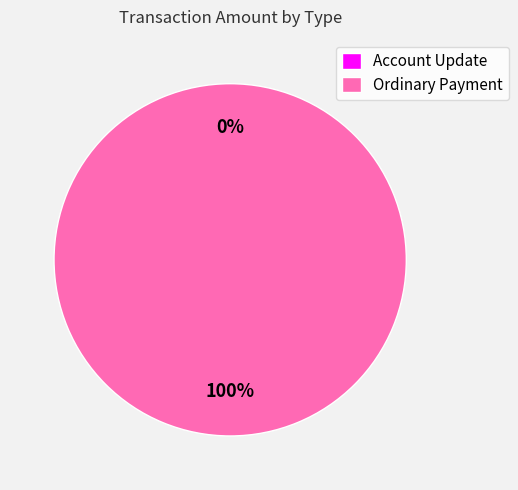

Does any single category account for the majority?

Yes